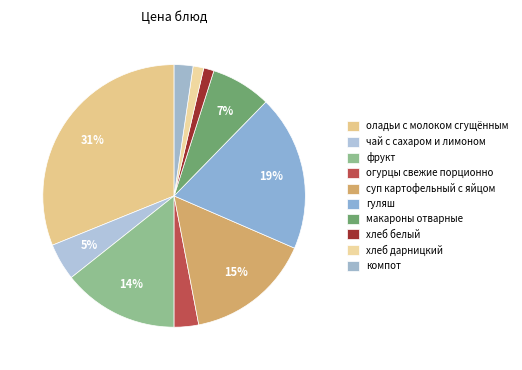

Which slice is the smallest?

хлеб белый